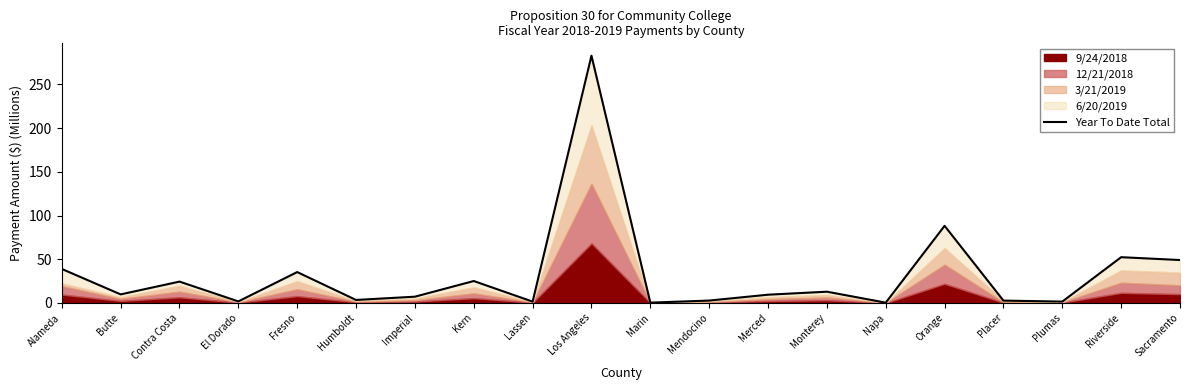

Which category has the highest value across all series?

Los Angeles